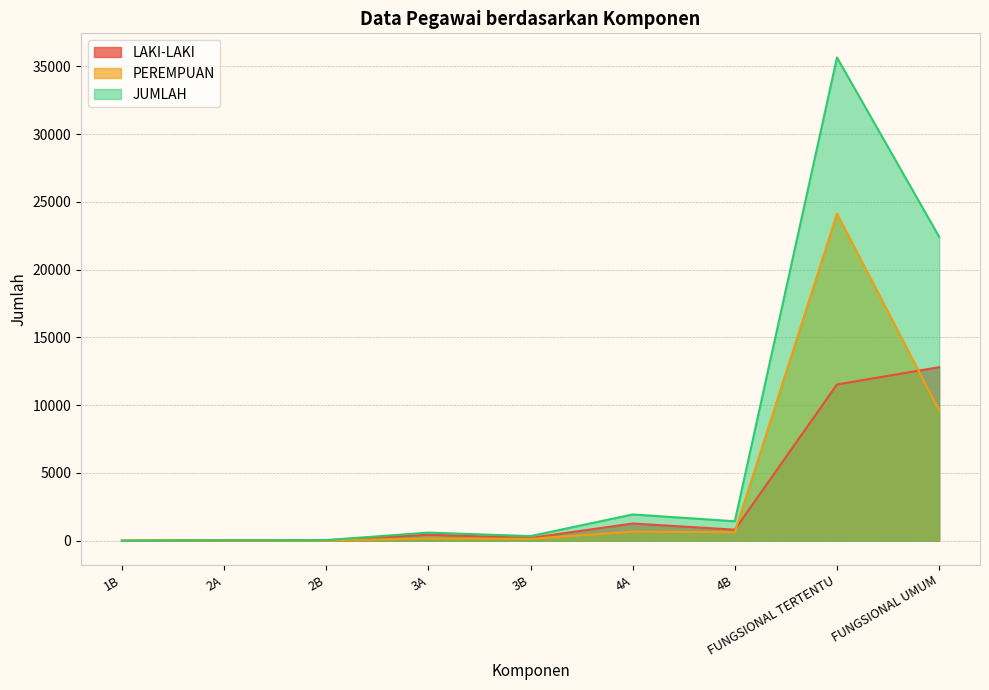

At which label does LAKI-LAKI reach its peak?

FUNGSIONAL UMUM